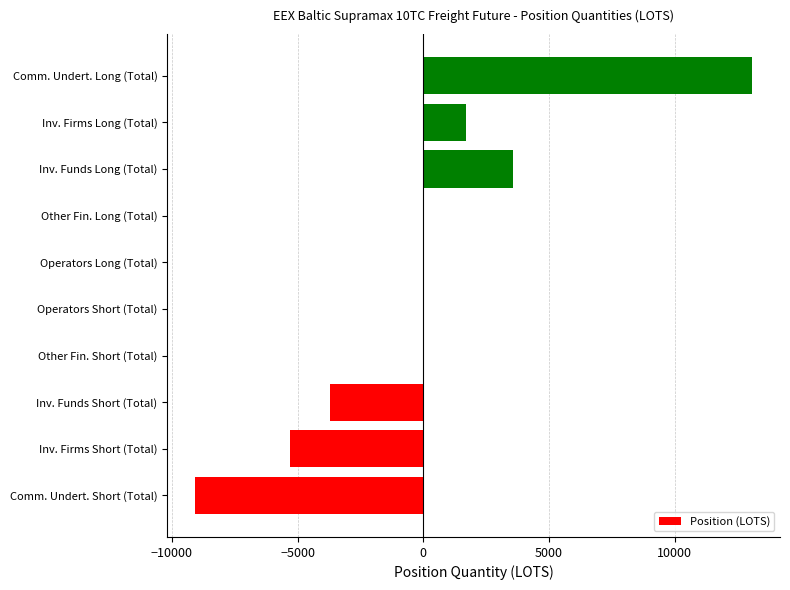

What is the maximum value shown in the chart?

13072.4